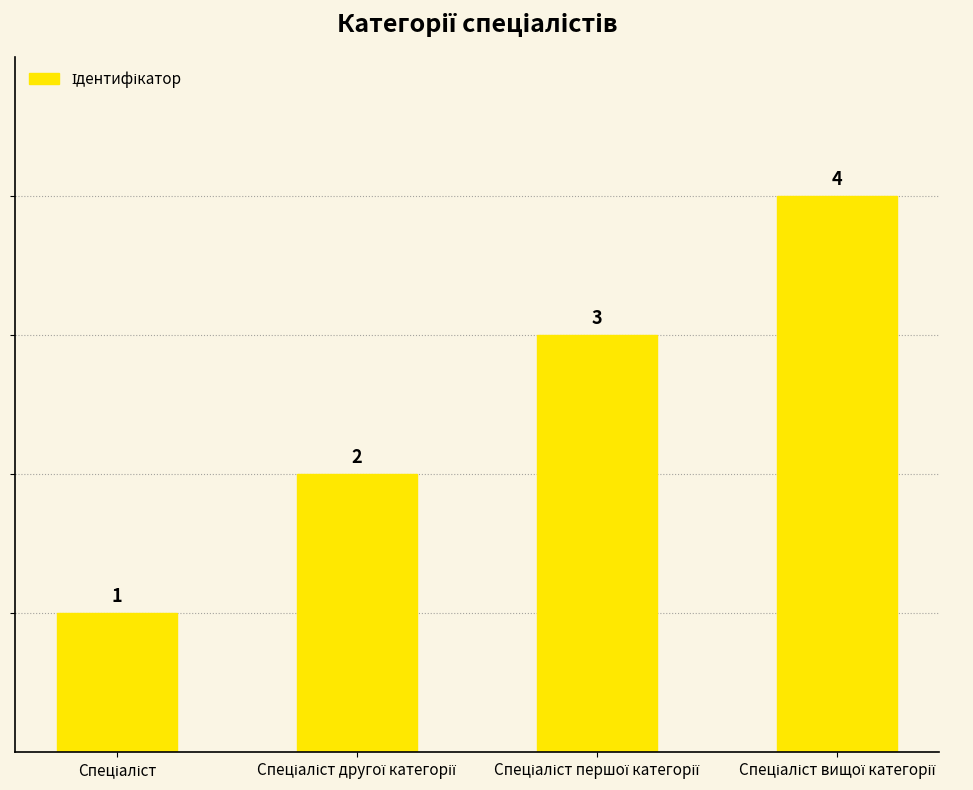

What is the value of the 1st bar from the left?

1